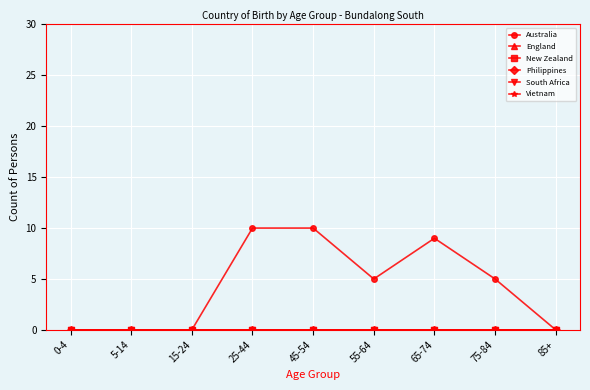

Reading left to right, list all the values displayed in this chart.

Australia: 0	0	0	10	10	5	9	5	0
England: 0	0	0	0	0	0	0	0	0
New Zealand: 0	0	0	0	0	0	0	0	0
Philippines: 0	0	0	0	0	0	0	0	0
South Africa: 0	0	0	0	0	0	0	0	0
Vietnam: 0	0	0	0	0	0	0	0	0